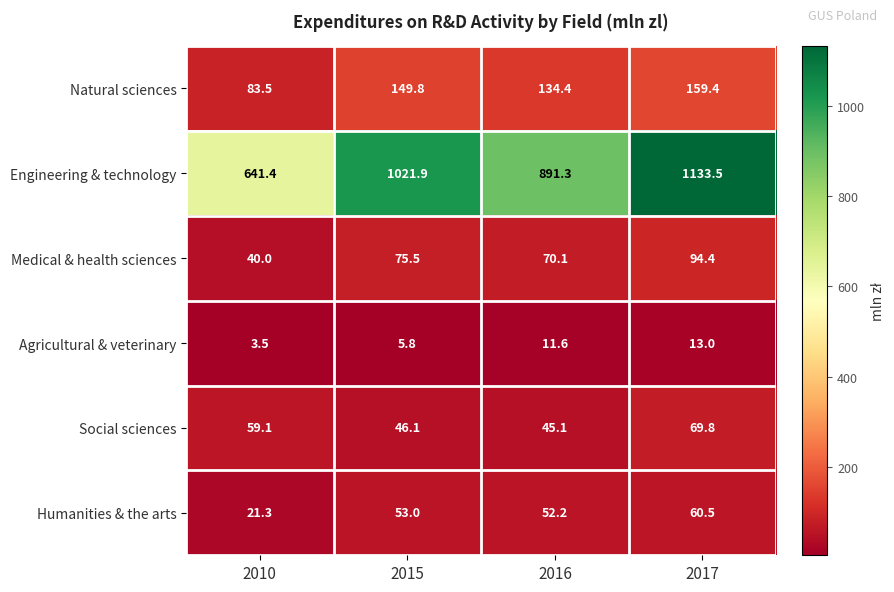

What is the difference between the maximum and minimum values in the Humanities & the arts series?

39.2